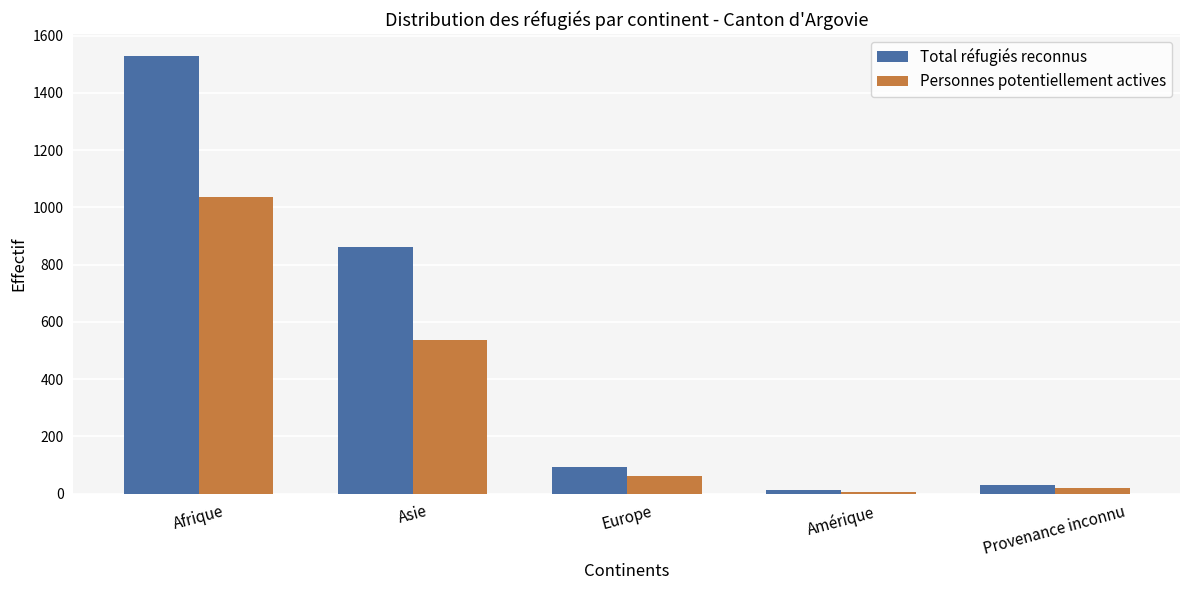

What is the label of the 2nd bar from the right?

Amérique